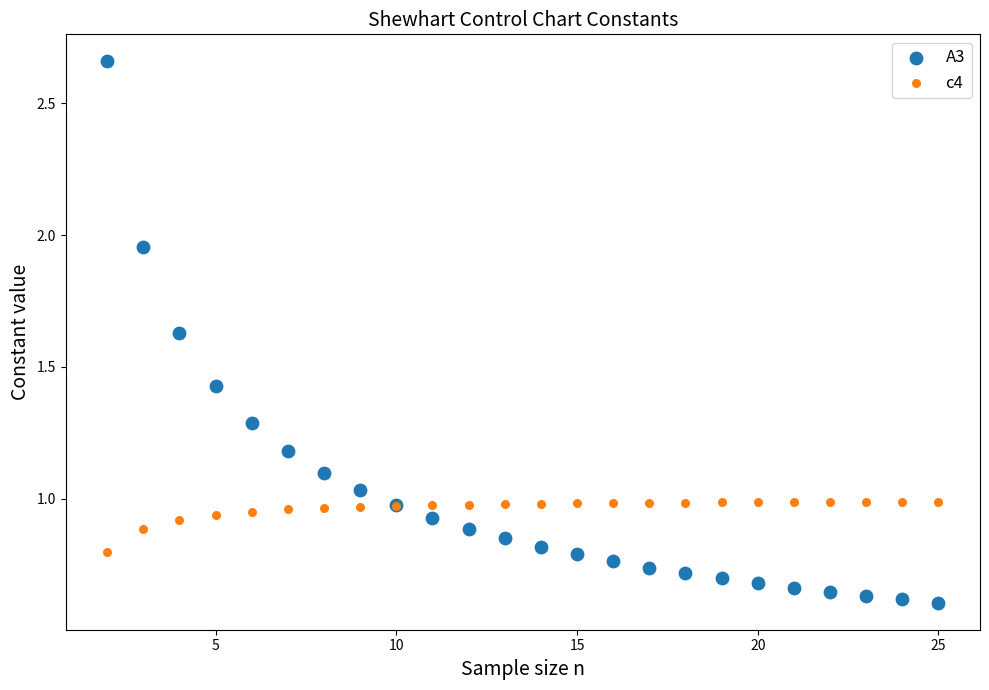

What is the X range (max minus min) for the scatter plot?

23.0